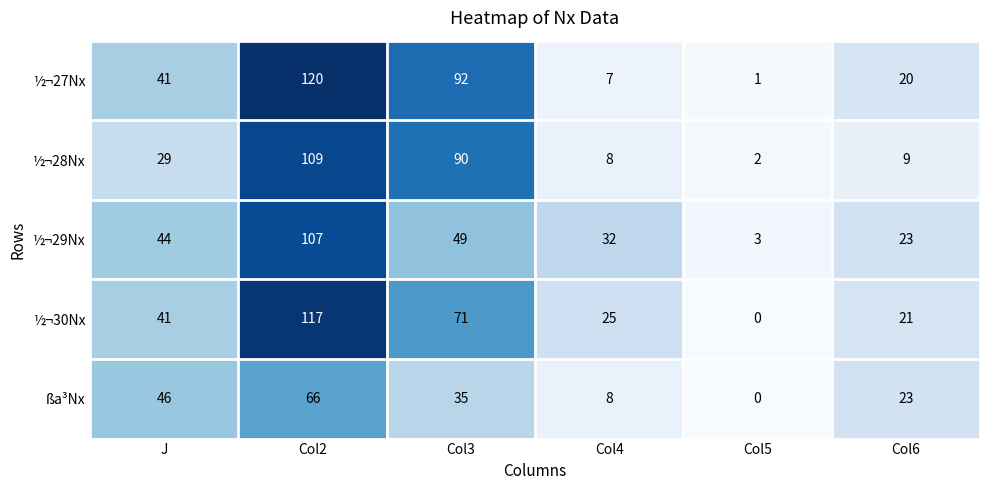

Is it true that ½¬30Nx equals 35 at Col4?

False